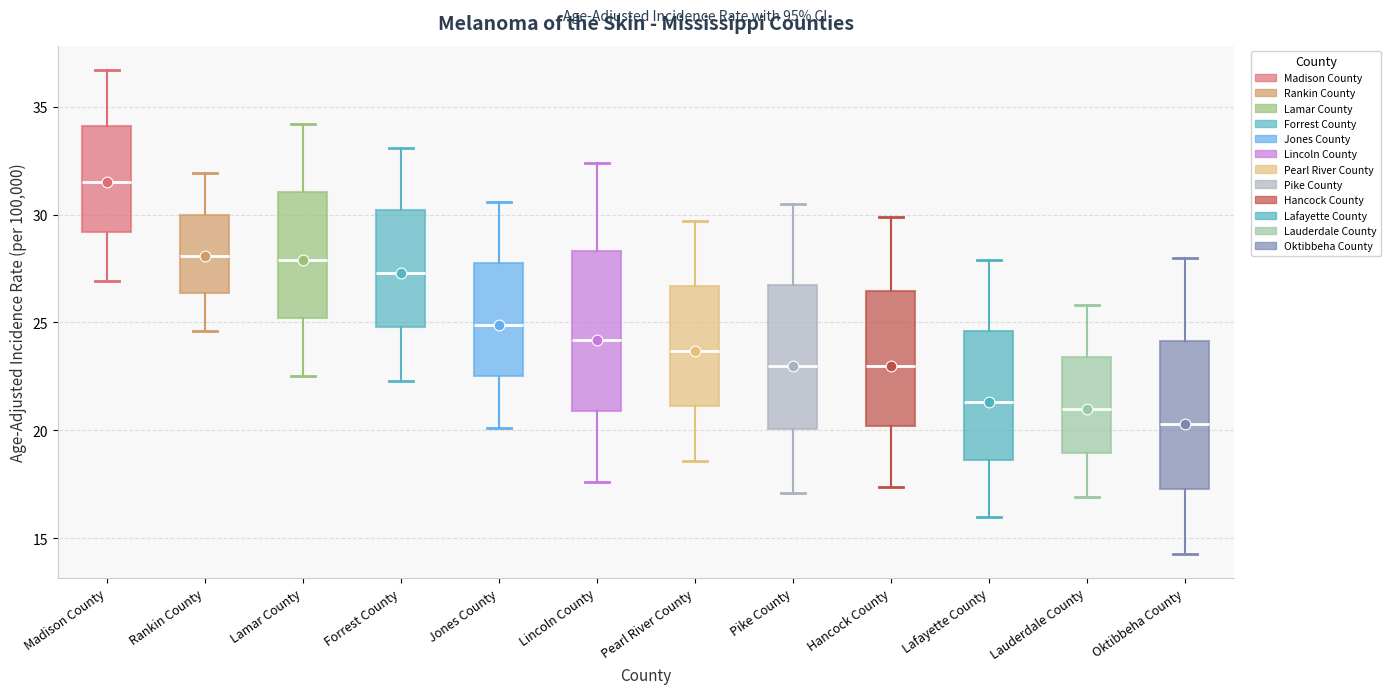

Reading left to right, read every box against the y-axis: the position of its median line, the range the box covers, and the ends of its whiskers. The values are not printed on the chart, so give them approximately, as read against the axis.

Madison County: median 31.5, box 29.0 to 34.0, whiskers 27.0 to 36.5
Rankin County: median 28.0, box 26.5 to 30.0, whiskers 24.5 to 32.0
Lamar County: median 28.0, box 25.0 to 31.0, whiskers 22.5 to 34.0
Forrest County: median 27.5, box 25.0 to 30.0, whiskers 22.5 to 33.0
Jones County: median 25.0, box 22.5 to 28.0, whiskers 20.0 to 30.5
Lincoln County: median 24.0, box 21.0 to 28.5, whiskers 17.5 to 32.5
Pearl River County: median 23.5, box 21.0 to 26.5, whiskers 18.5 to 29.5
Pike County: median 23.0, box 20.0 to 27.0, whiskers 17.0 to 30.5
Hancock County: median 23.0, box 20.0 to 26.5, whiskers 17.5 to 30.0
Lafayette County: median 21.5, box 18.5 to 24.5, whiskers 16.0 to 28.0
Lauderdale County: median 21.0, box 19.0 to 23.5, whiskers 17.0 to 26.0
Oktibbeha County: median 20.5, box 17.5 to 24.0, whiskers 14.5 to 28.0